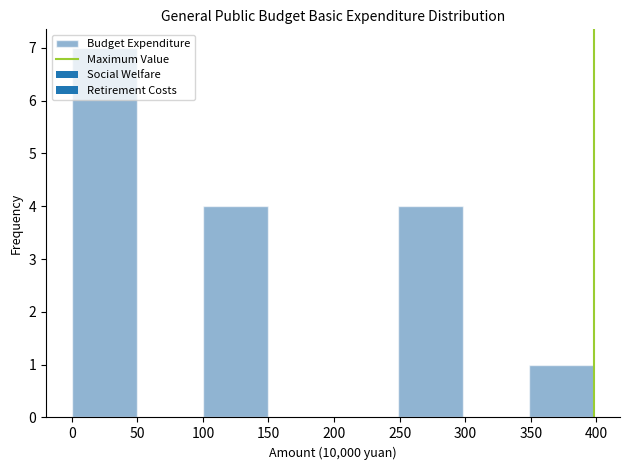

Over which range of the x-axis is the bar tallest?

0 to 50